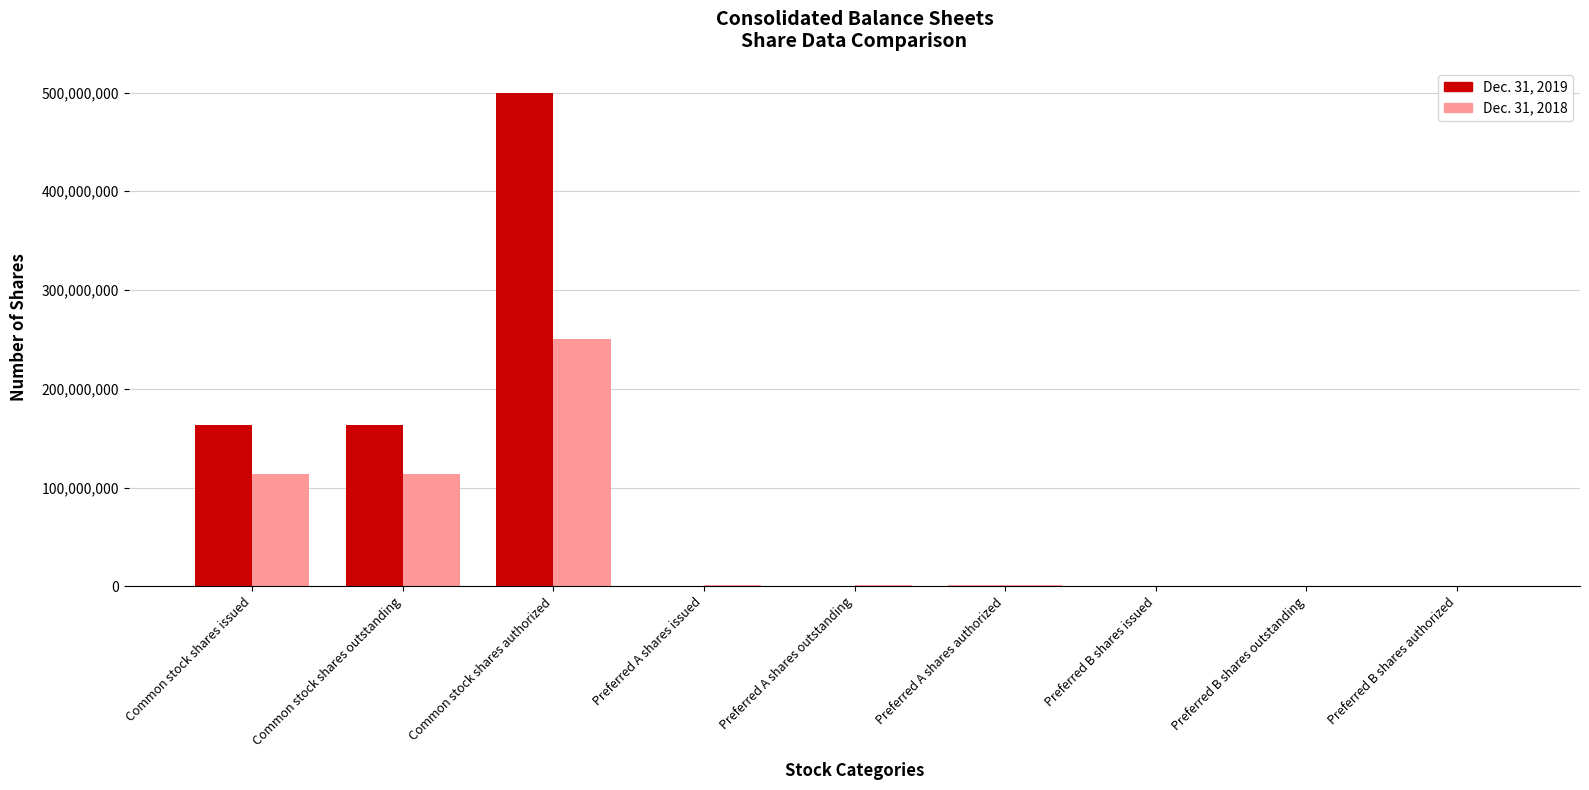

How many groups of bars are there?

9